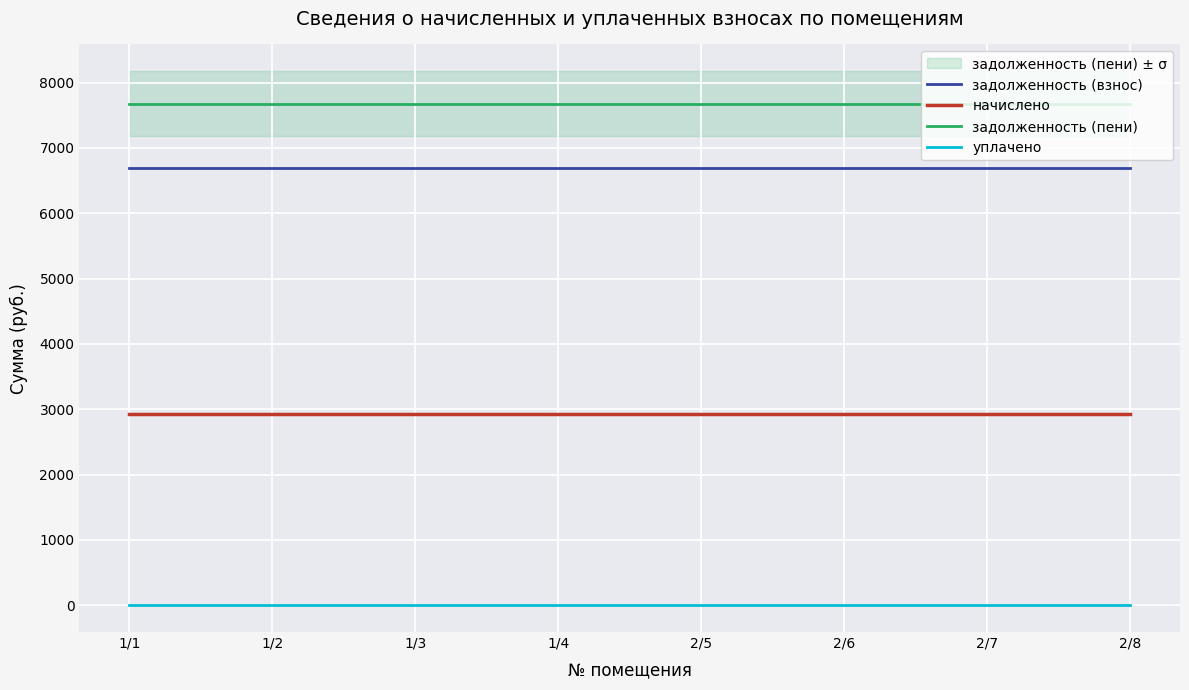

Which series changed the most between 1/1 and 1/4?

задолженность (взнос)